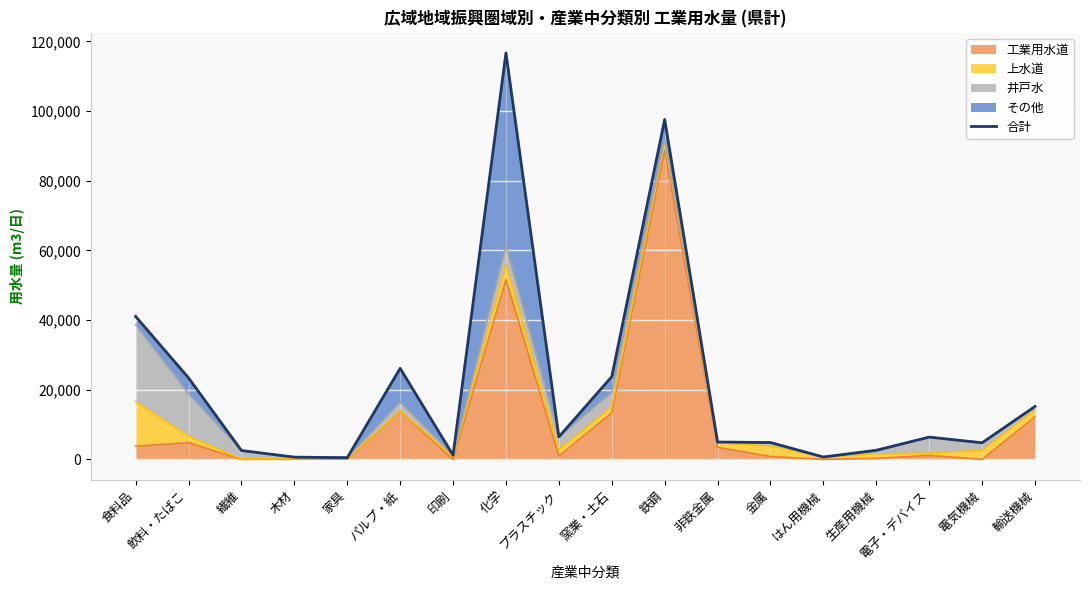

The chart shows a value of 9171 at プラスチック. True or false?

False